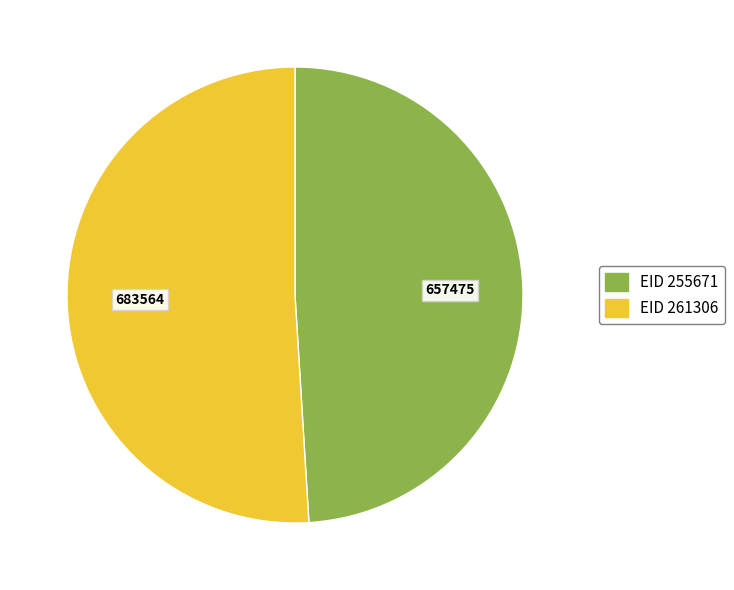

Is there a majority slice in this chart?

Yes